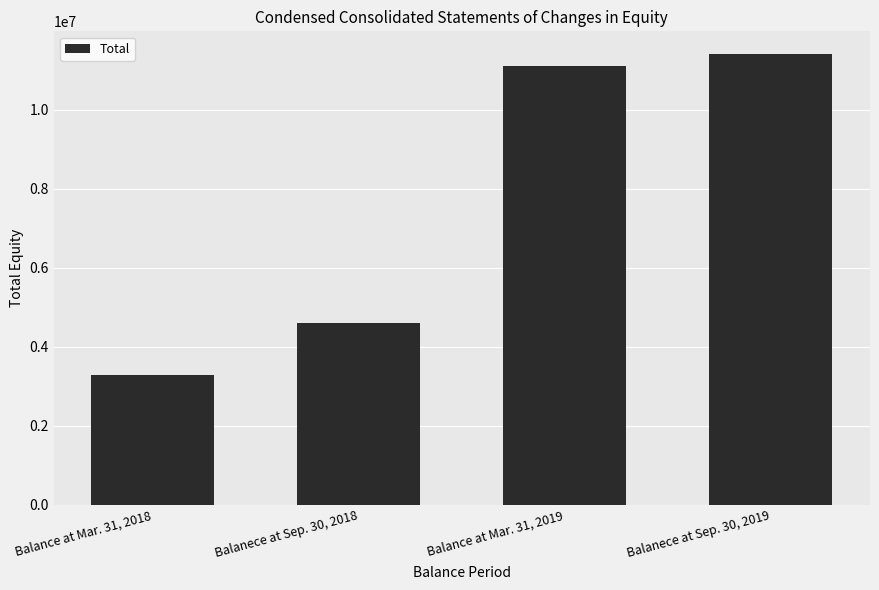

What is the label of the 2nd bar from the right?

Balance at Mar. 31, 2019